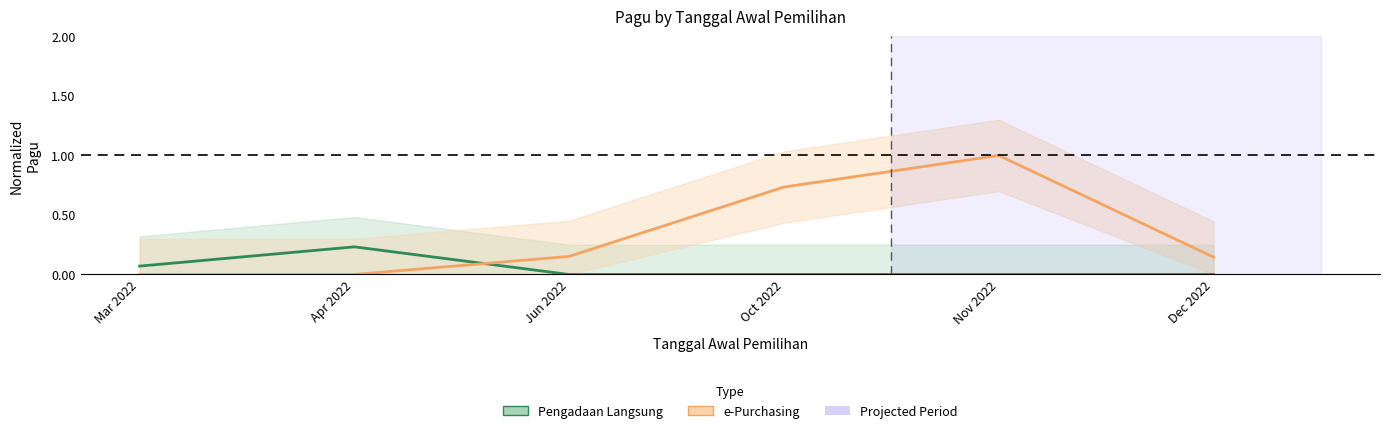

How many lines are shown in the chart?

2